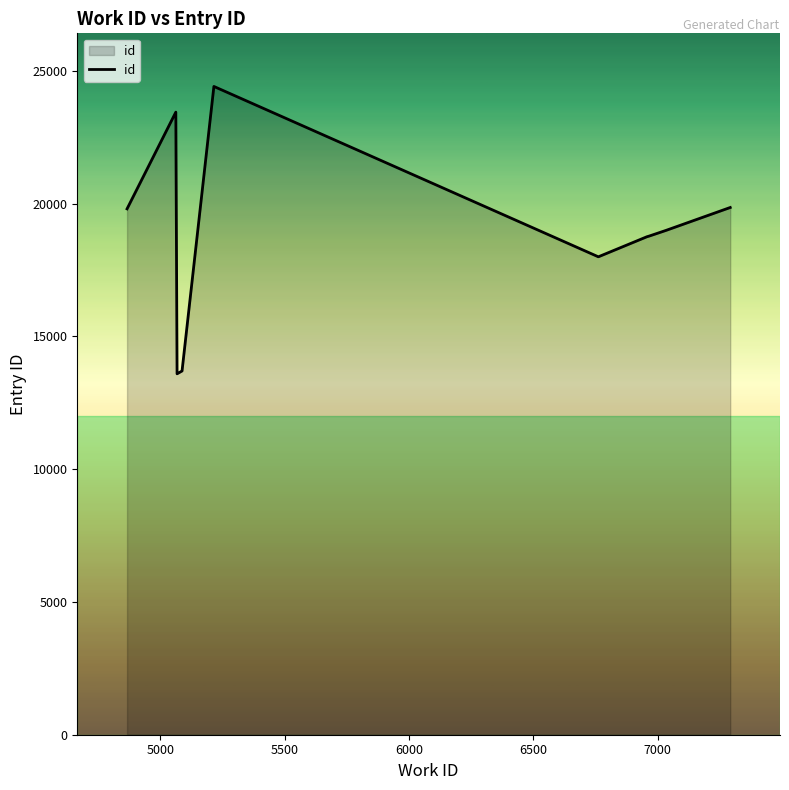

What is the greatest value displayed?

24414